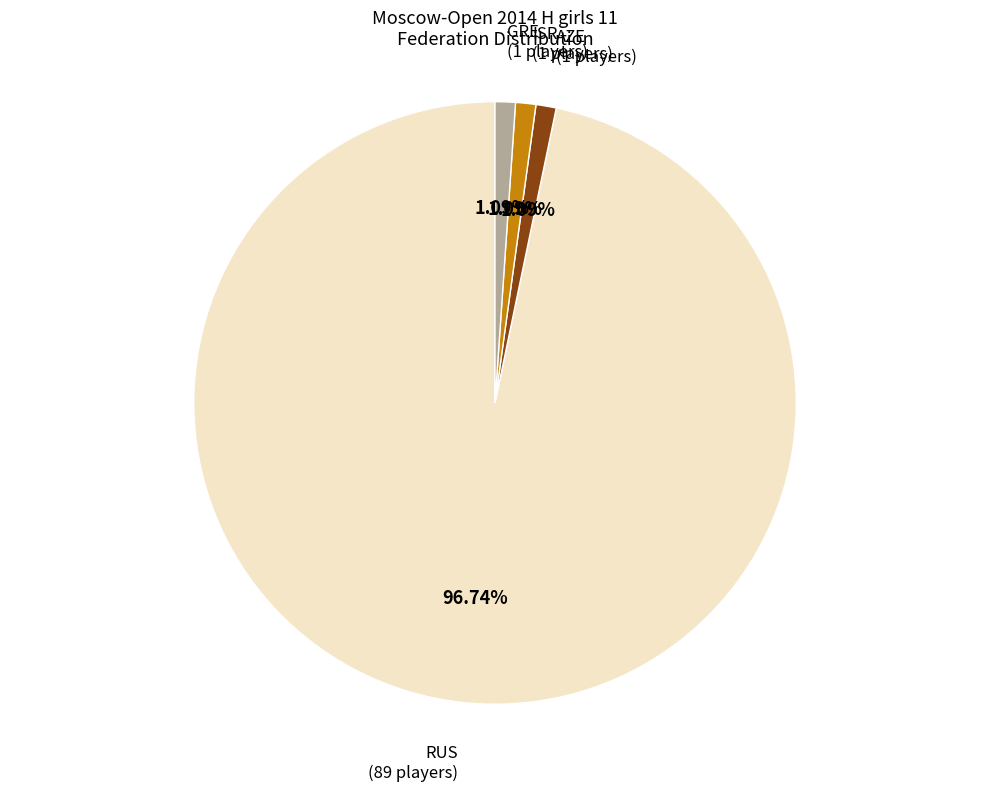

How many segments does this pie chart have?

4